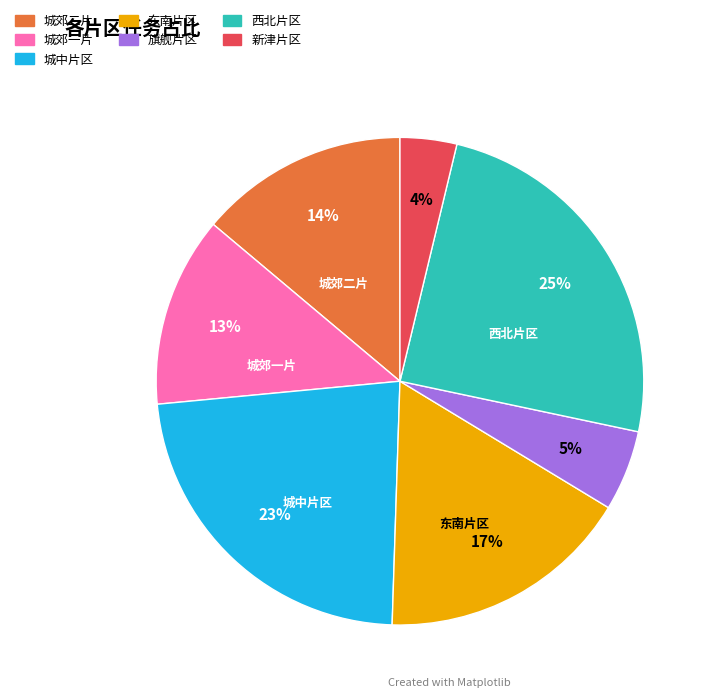

To the nearest percent, what is the combined percentage of 旗舰片区 and 城中片区?

28%